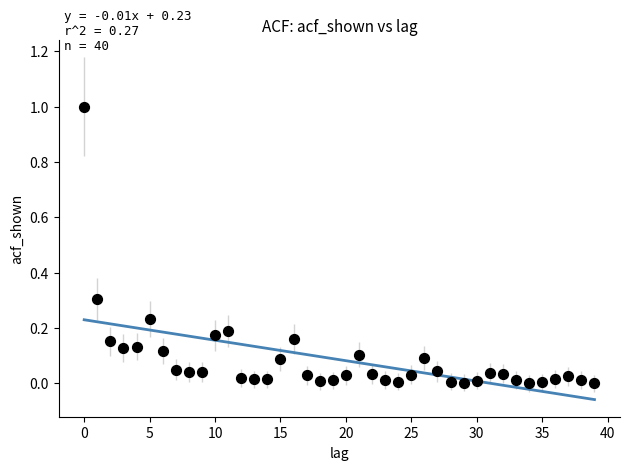

What is the range of Y values (max minus min)?

1.0